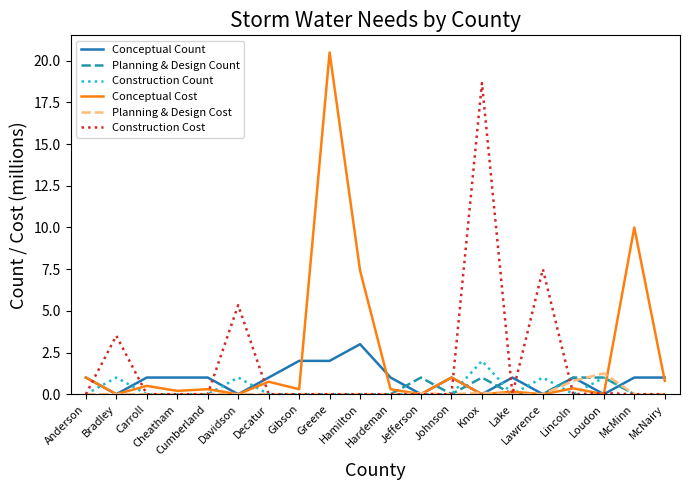

What is the sum of all Construction Cost values?

35.1